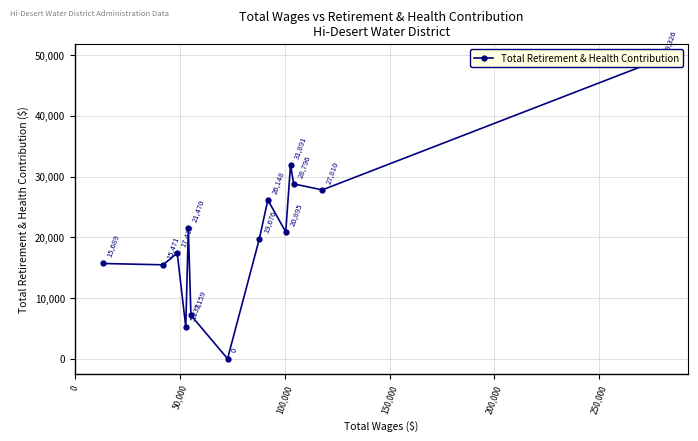

What is the difference between the maximum and minimum values?

49326